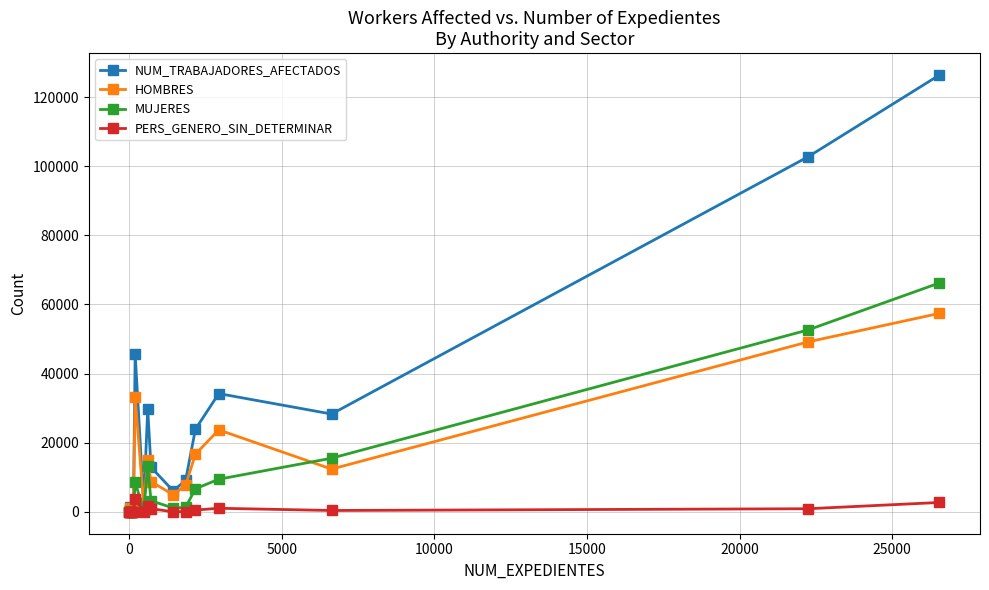

Which series has the widest spread of values?

NUM_TRABAJADORES_AFECTADOS